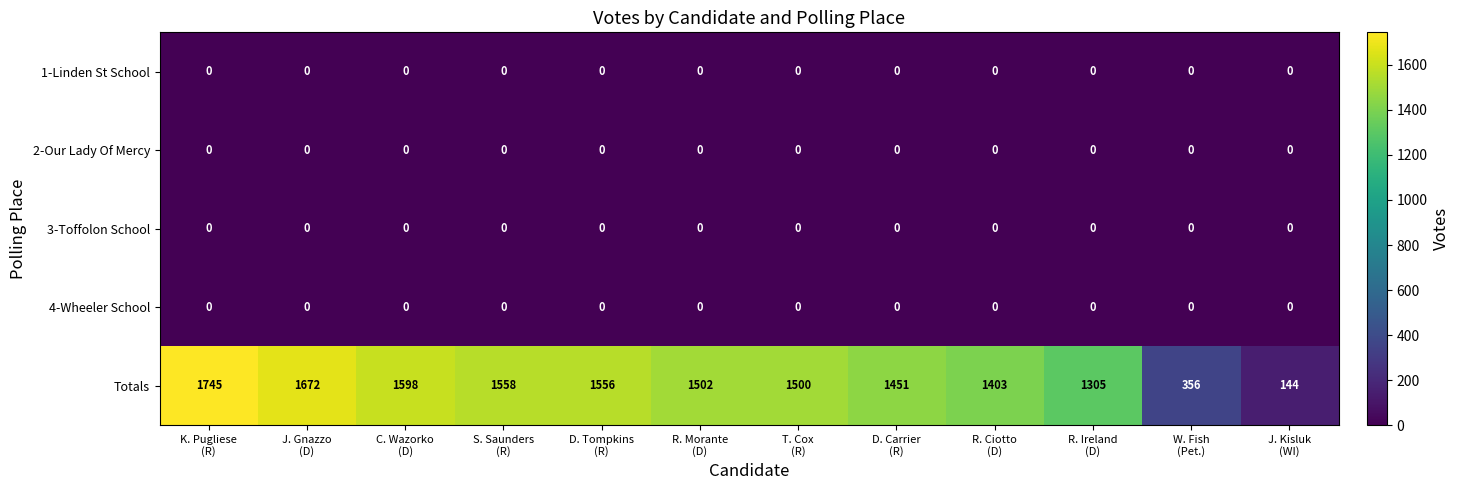

Which series has the largest range (max minus min)?

Totals